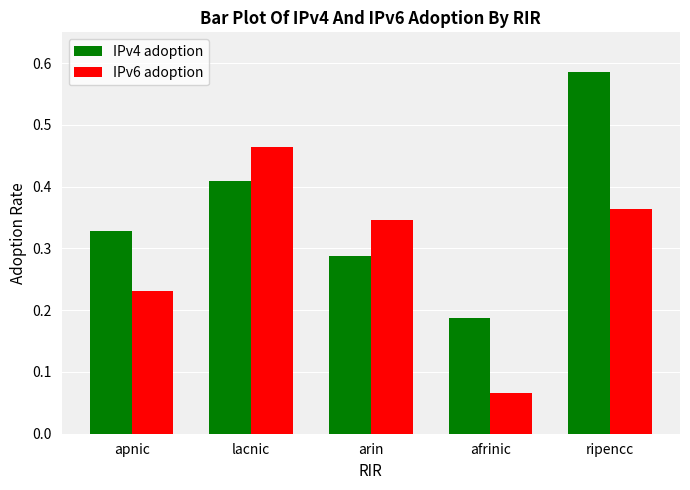

Which series changed the most between arin and ripencc?

IPv4 adoption